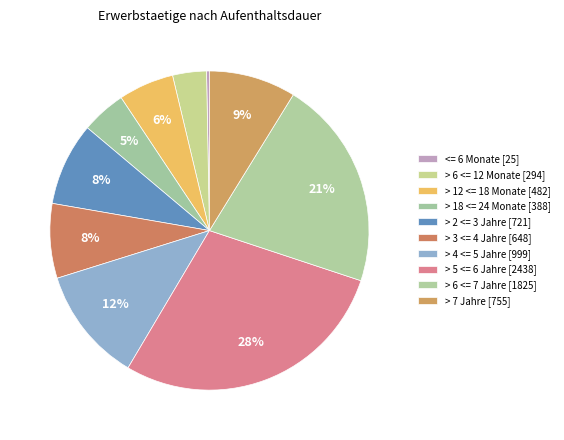

Which slice is the largest?

> 5 <= 6 Jahre